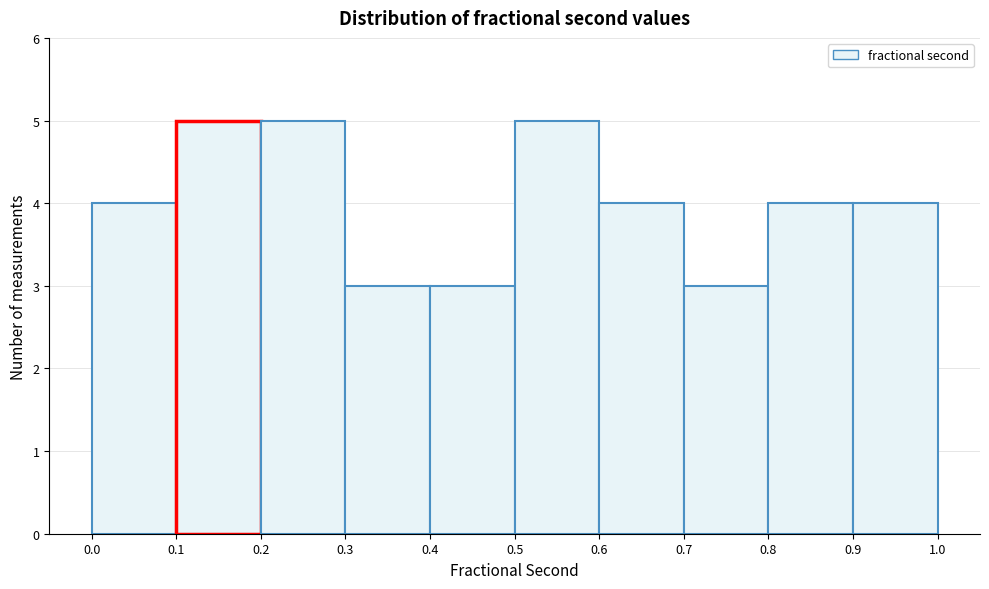

Reading left to right, list every bar in this chart as the range it spans on the x-axis followed by its height. The values are not printed on the chart, so give them approximately, as read against the axis.

0.0 to 0.1: 4
0.1 to 0.2: 5
0.2 to 0.3: 5
0.3 to 0.4: 3
0.4 to 0.5: 3
0.5 to 0.6: 5
0.6 to 0.7: 4
0.7 to 0.8: 3
0.8 to 0.9: 4
0.9 to 1.0: 4